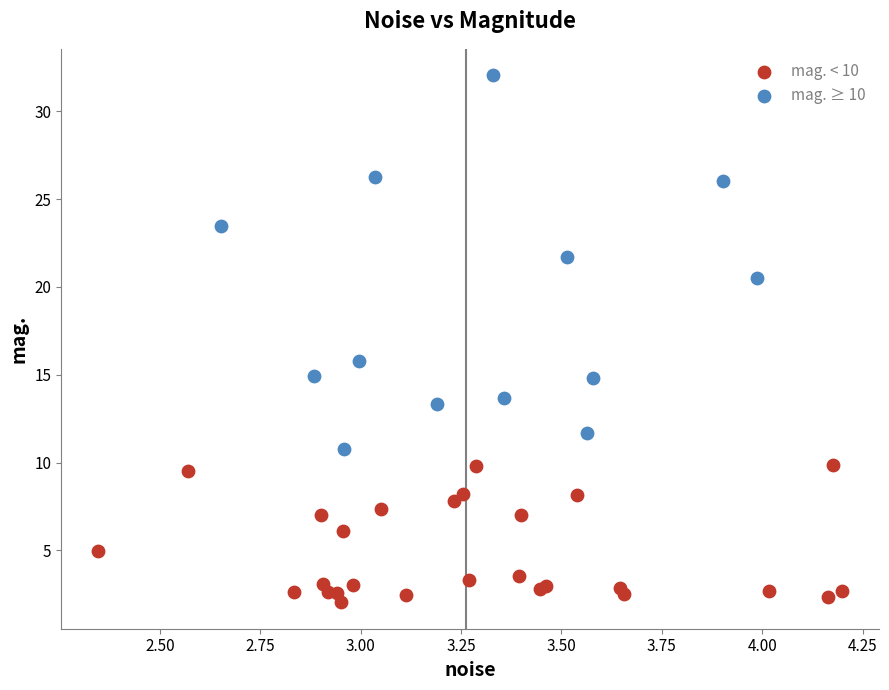

Which series reaches the minimum Y coordinate?

mag. < 10